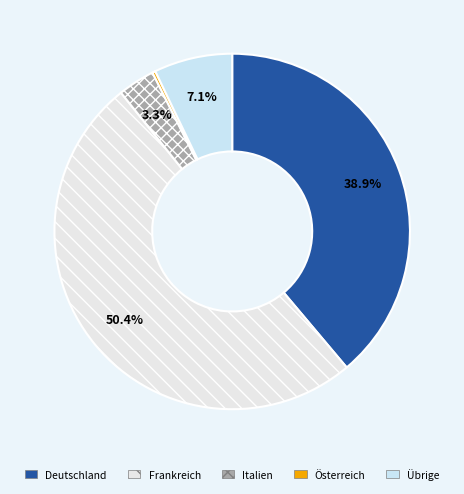

Is it true that Übrige is 1% of the pie?

False